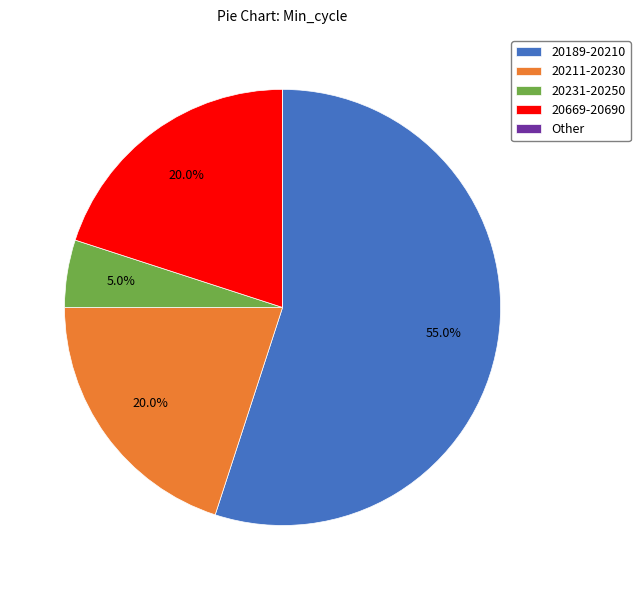

Combined, what portion of the pie is 20231-20250 and 20669-20690?

25.0%